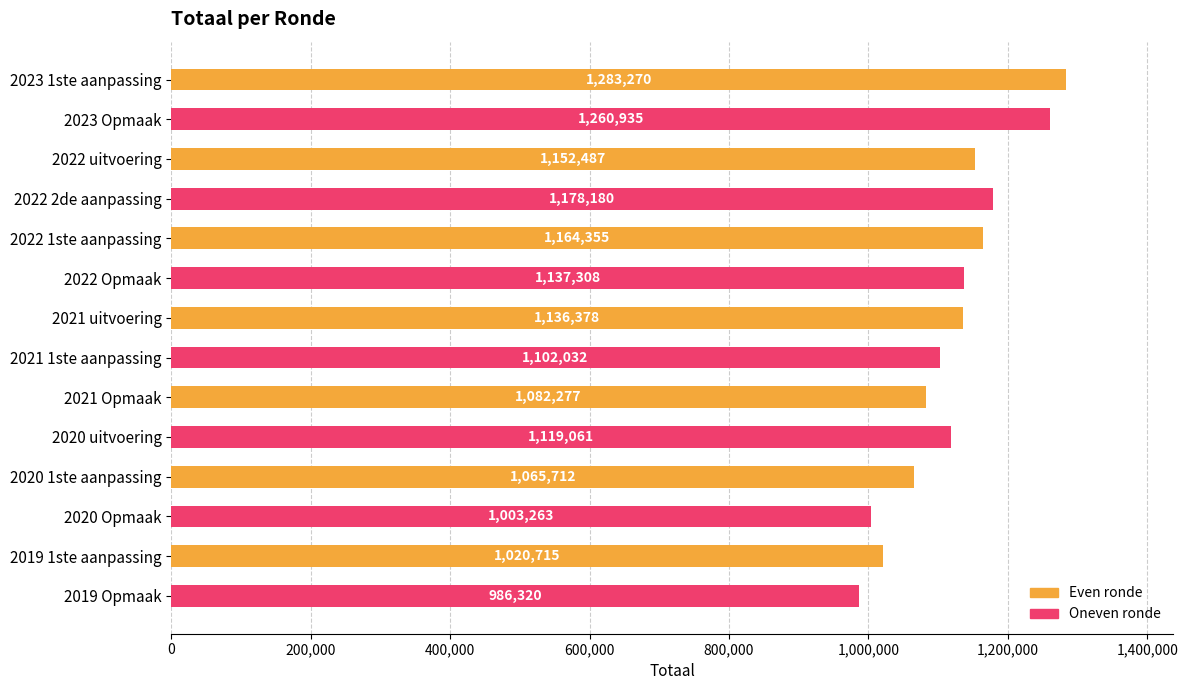

Rank the categories by value from highest to lowest.

2023 1ste aanpassing, 2023 Opmaak, 2022 2de aanpassing, 2022 1ste aanpassing, 2022 uitvoering, 2022 Opmaak, 2021 uitvoering, 2020 uitvoering, 2021 1ste aanpassing, 2021 Opmaak, 2020 1ste aanpassing, 2019 1ste aanpassing, 2020 Opmaak, 2019 Opmaak